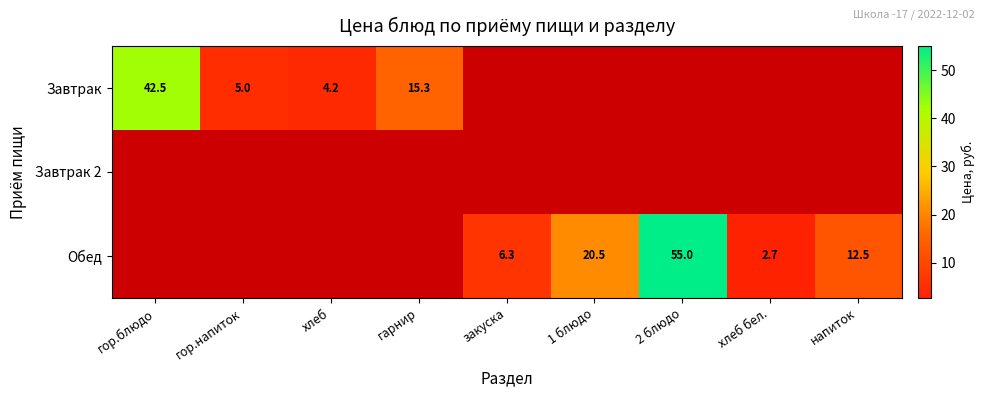

True or false: Завтрак has a value of 4.2 at хлеб.

True